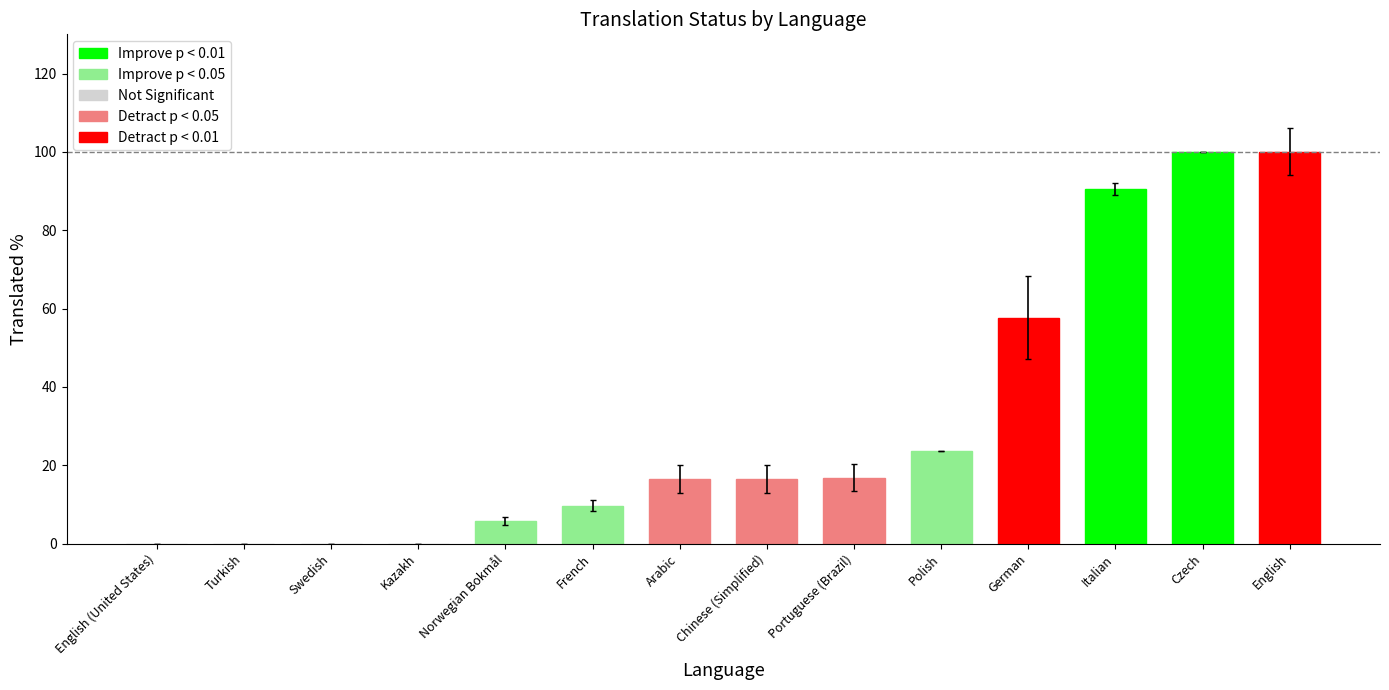

What is the approximate value at Czech?

100.0